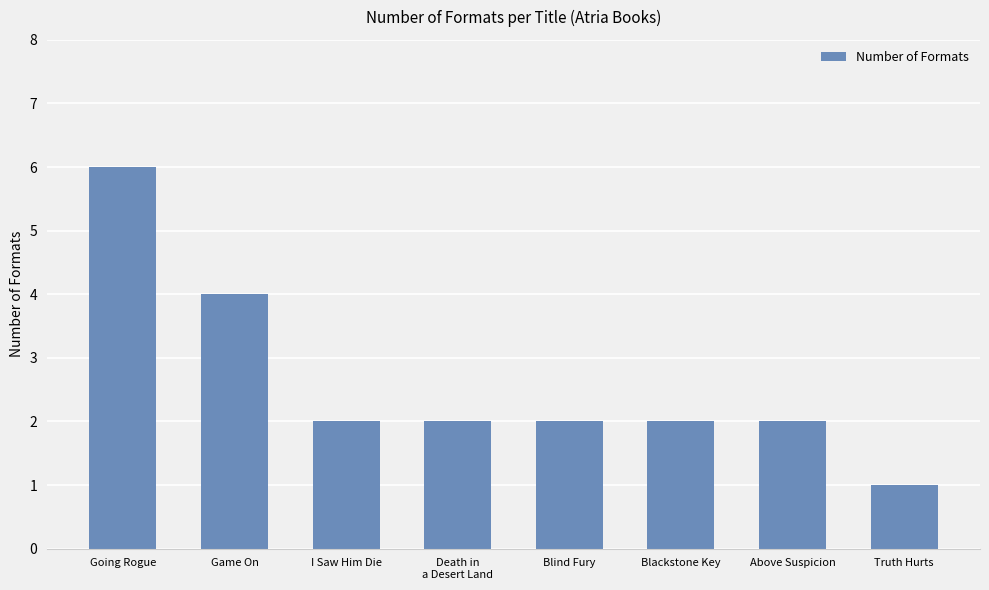

What is the average value?

3